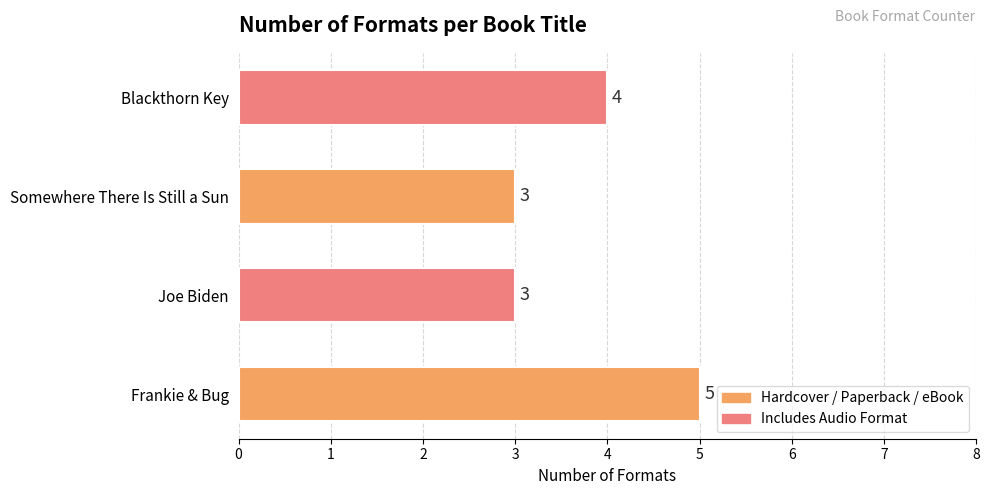

Are the bars horizontal?

Yes